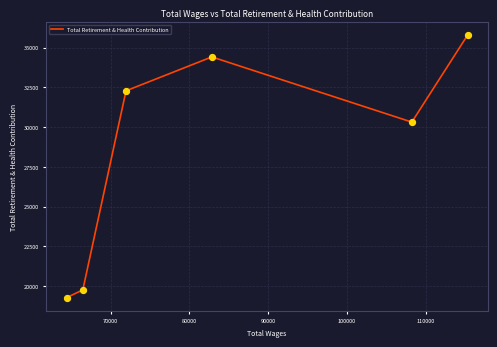

How many interior local valleys (lower than both neighbors) does the data have?

1